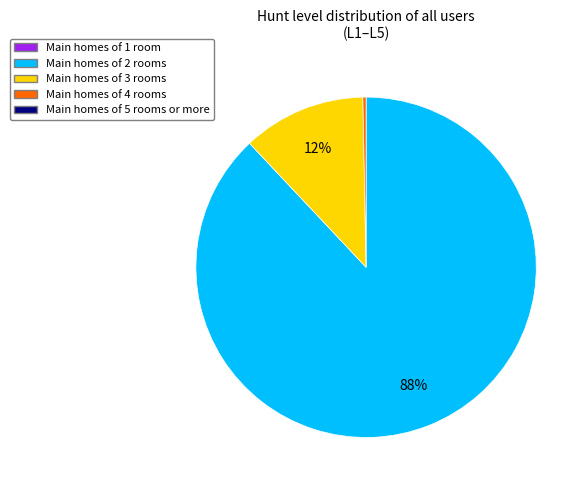

Is there any slice that represents more than half of the pie?

Yes